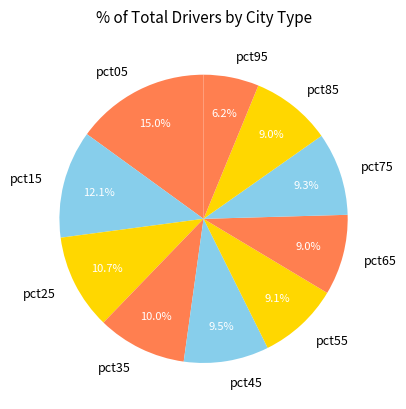

Which slice is the largest?

pct05